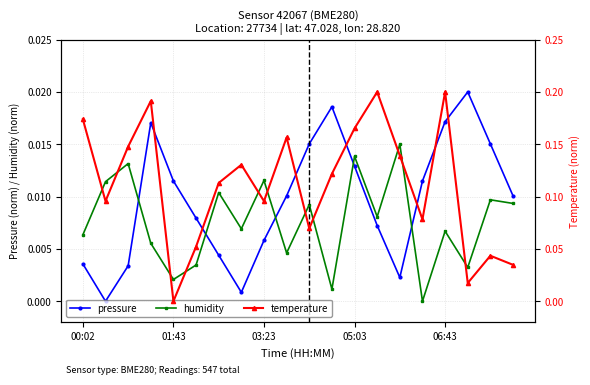

True or false: pressure and humidity intersect in this chart.

True